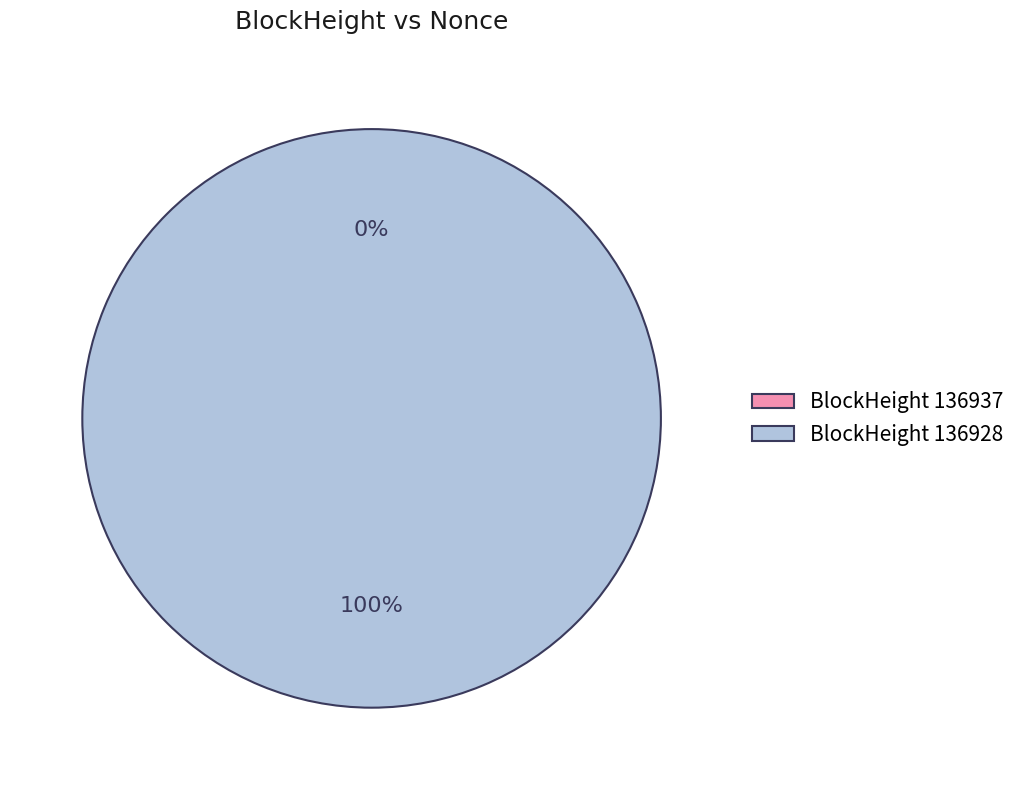

What is the largest slice in the pie chart?

136928